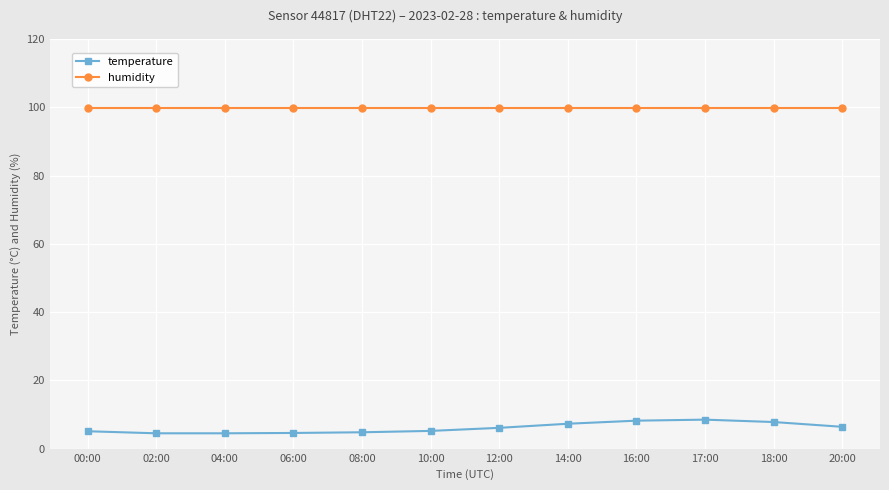

Is this an area chart (filled region under the line)?

No